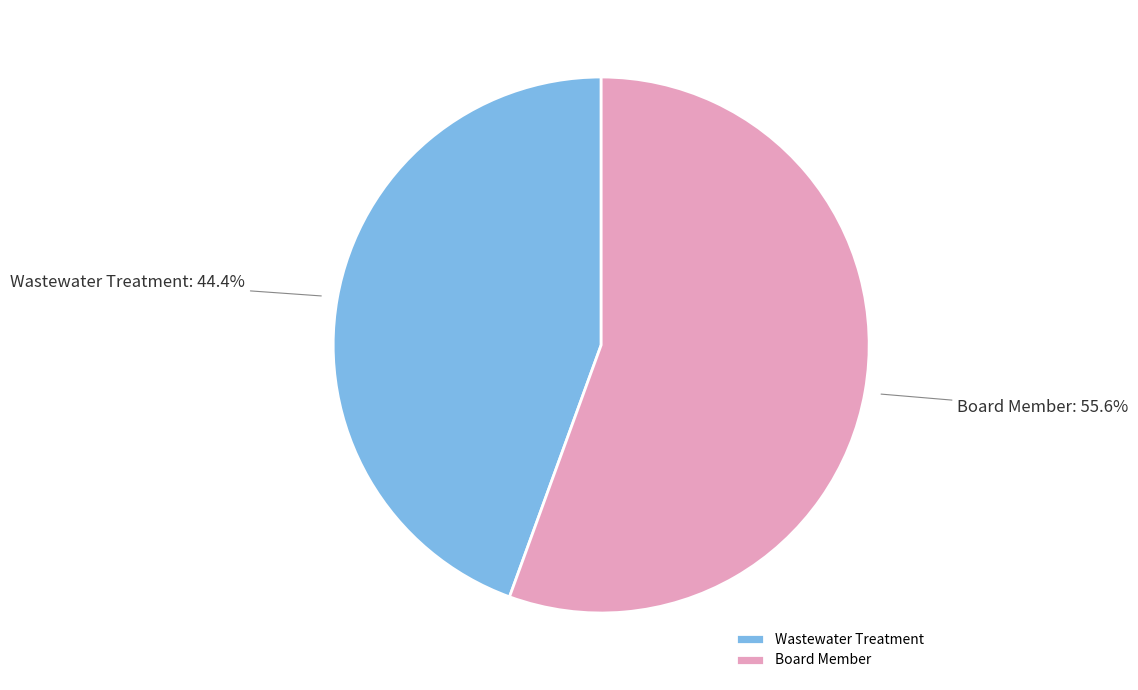

Which category accounts for the majority?

Board Member